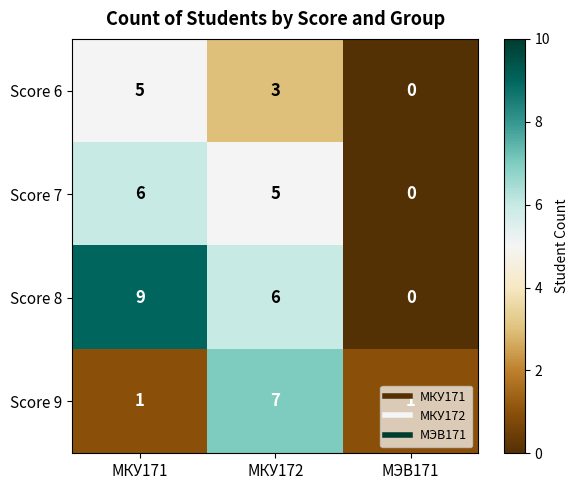

True or false: Score 8 has a value of -3 at МЭВ171.

False